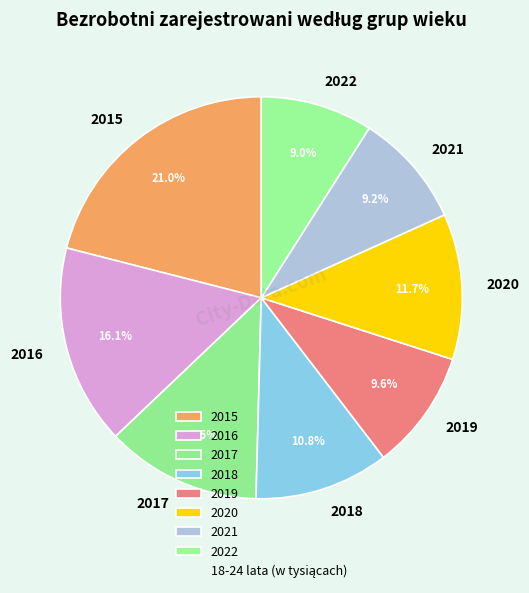

Approximately how many times larger is the value at 2021 compared to 2017?

0.7